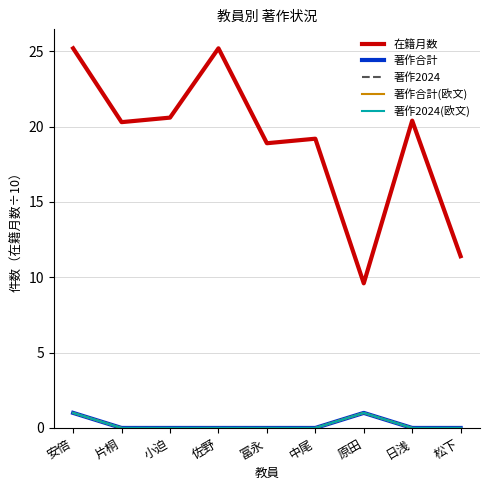

Which series has the largest total across all categories?

在籍月数